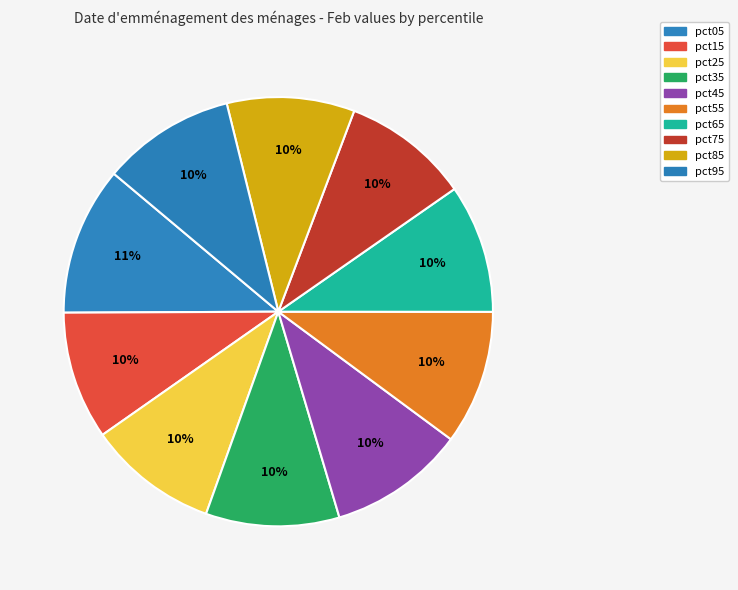

Rank the categories by value from highest to lowest.

pct05, pct45, pct55, pct35, pct95, pct25, pct65, pct15, pct85, pct75